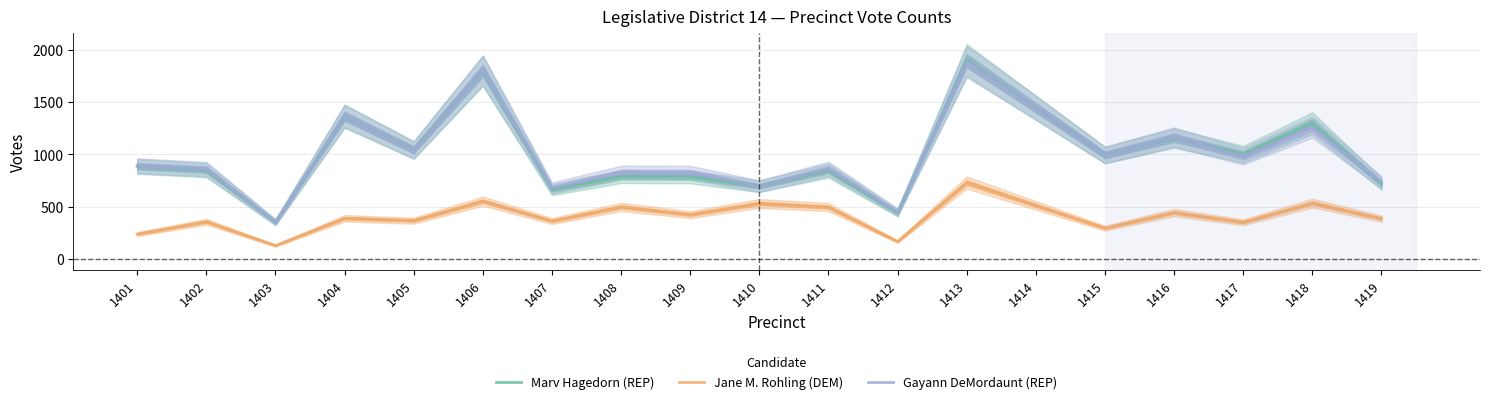

Where does the Marv Hagedorn (REP) series first go above 884?

1404